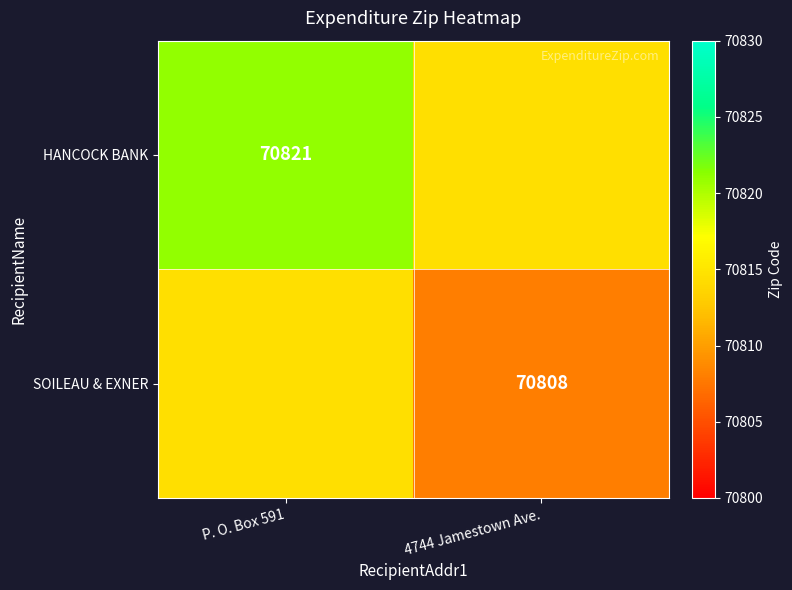

The SOILEAU & EXNER series shows 22193.8 at 4744 Jamestown Ave.. True or false?

False